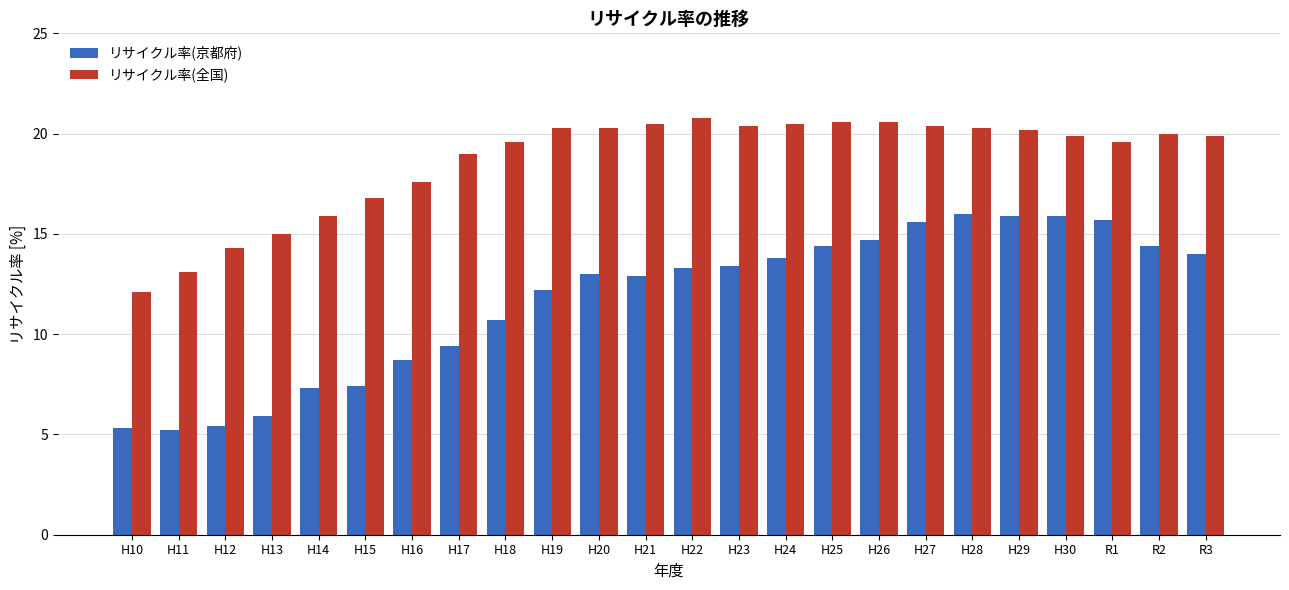

List the series in order of their peak value, highest first.

リサイクル率(全国), リサイクル率(京都府)